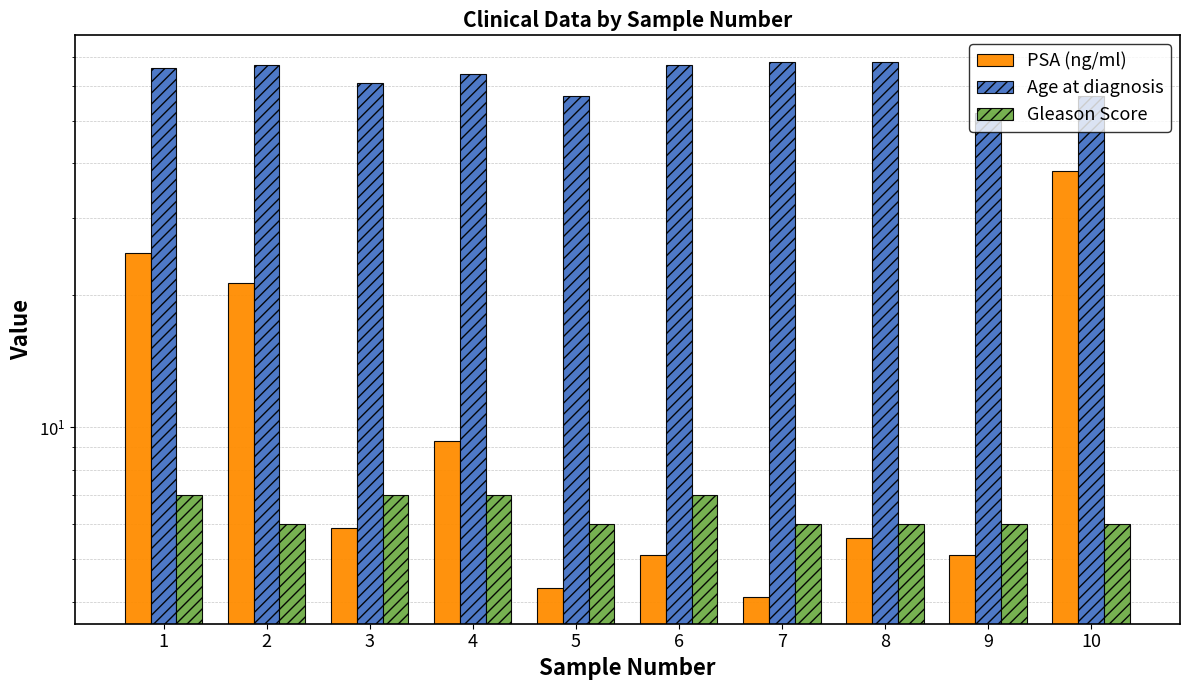

How many distinct data groups are displayed?

3